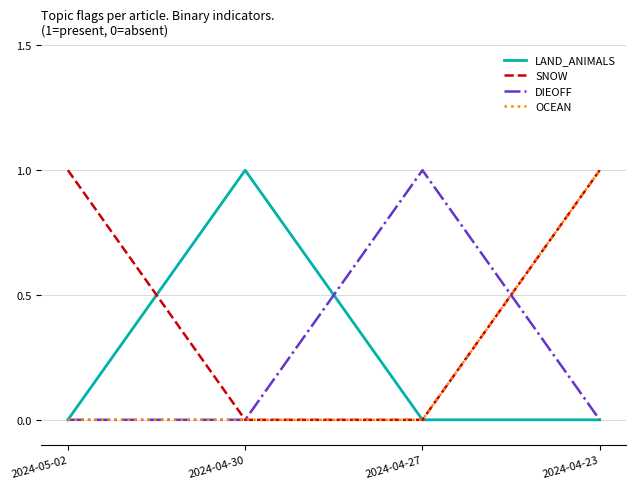

Is it true that SNOW equals -1 at 2024-04-27?

False